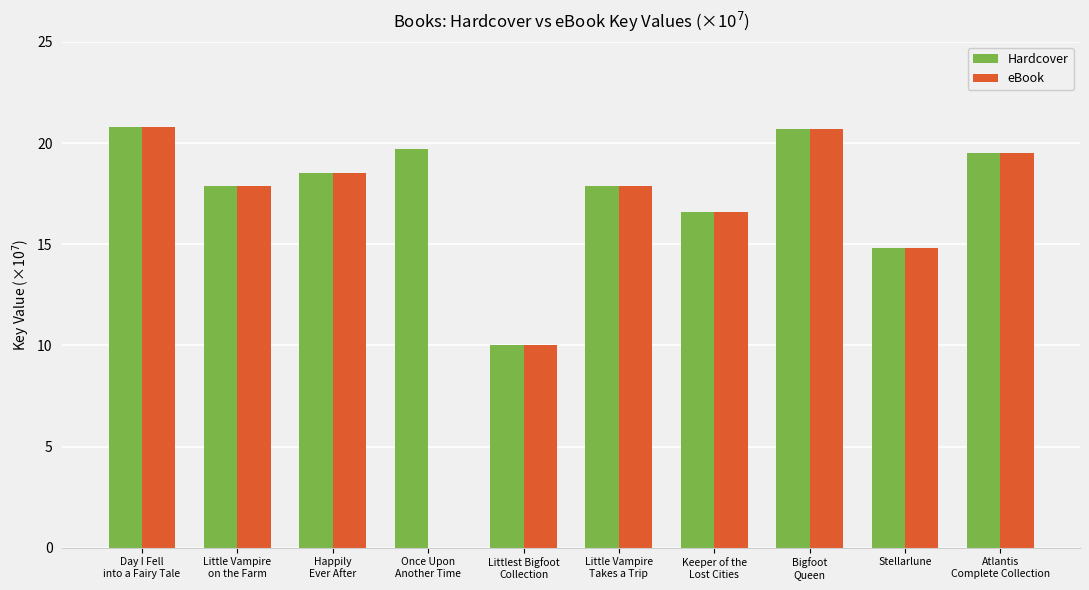

Reading left to right, extract all data points from this chart.

Hardcover: Day I Fell
into a Fairy Tale=20.8	Little Vampire
on the Farm=17.9	Happily
Ever After=18.5	Once Upon
Another Time=19.7	Littlest Bigfoot
Collection=10.0	Little Vampire
Takes a Trip=17.9	Keeper of the
Lost Cities=16.6	Bigfoot
Queen=20.7	Stellarlune=14.8	Atlantis
Complete Collection=19.5
eBook: Day I Fell
into a Fairy Tale=20.8	Little Vampire
on the Farm=17.9	Happily
Ever After=18.5	Once Upon
Another Time=0.0	Littlest Bigfoot
Collection=10.0	Little Vampire
Takes a Trip=17.9	Keeper of the
Lost Cities=16.6	Bigfoot
Queen=20.7	Stellarlune=14.8	Atlantis
Complete Collection=19.5